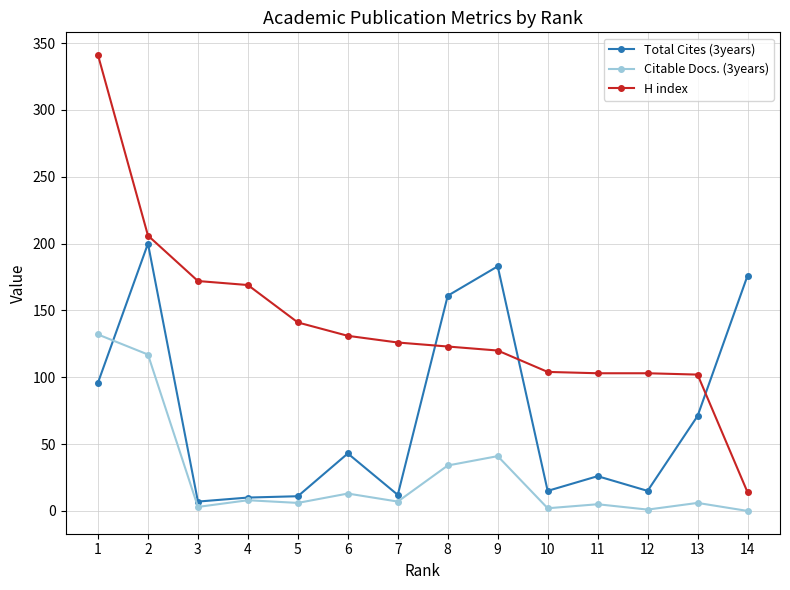

Which series has the widest spread of values?

H index